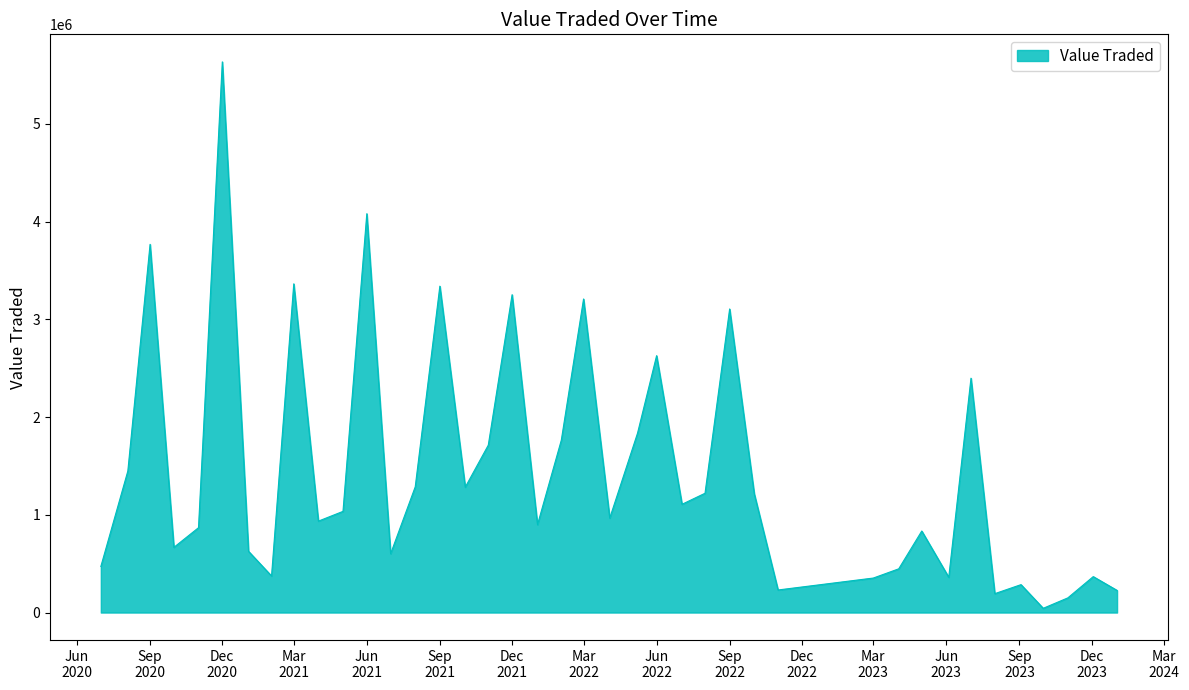

How many interior local peaks (higher than both neighbors) does the data have?

13